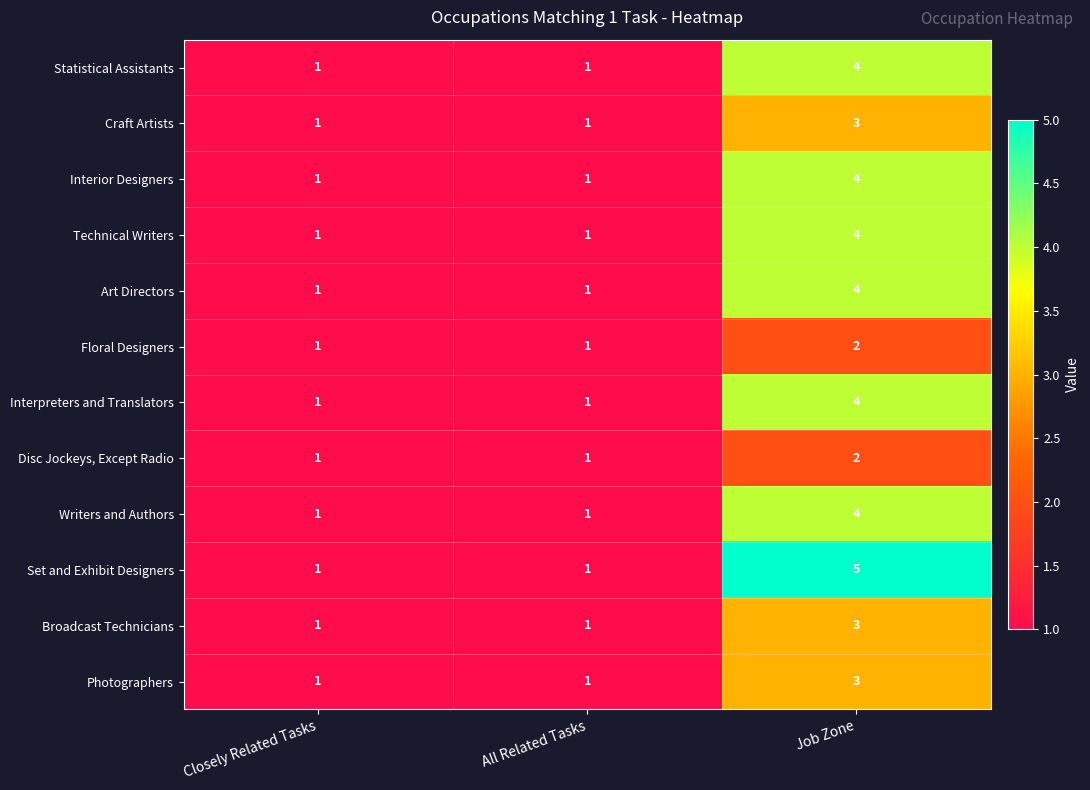

What is the sum of the Technical Writers values at Closely Related Tasks and Job Zone?

5